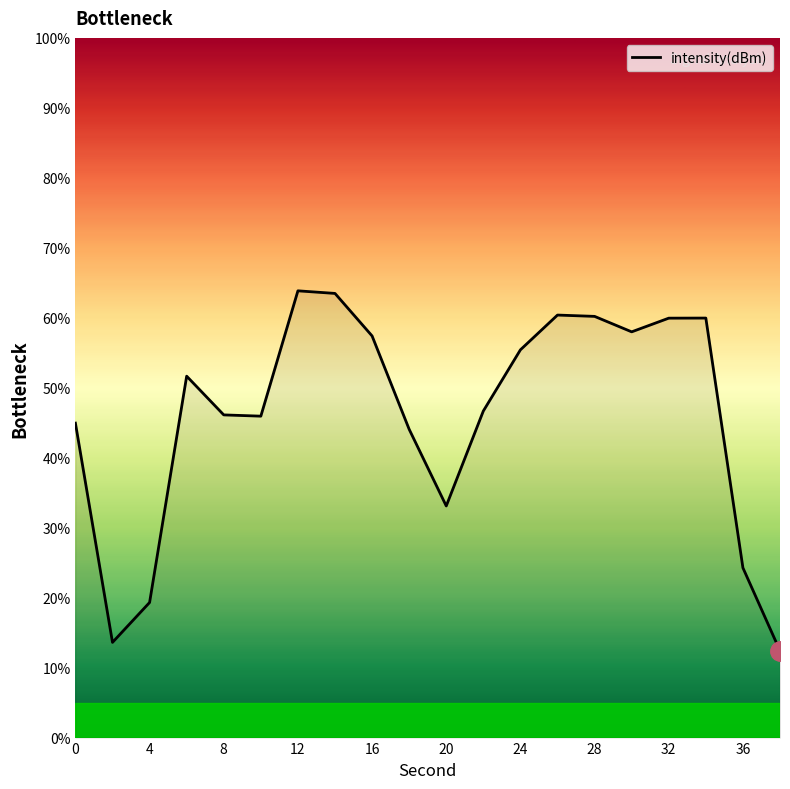

What is the sum of all values?

920.7